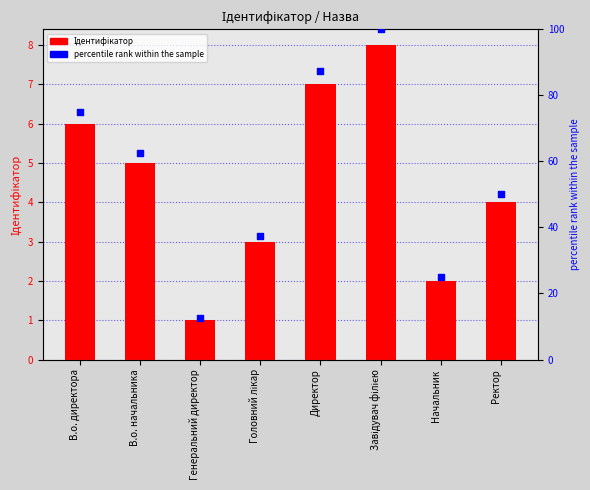

Which series has the largest total across all categories?

percentile rank within the sample